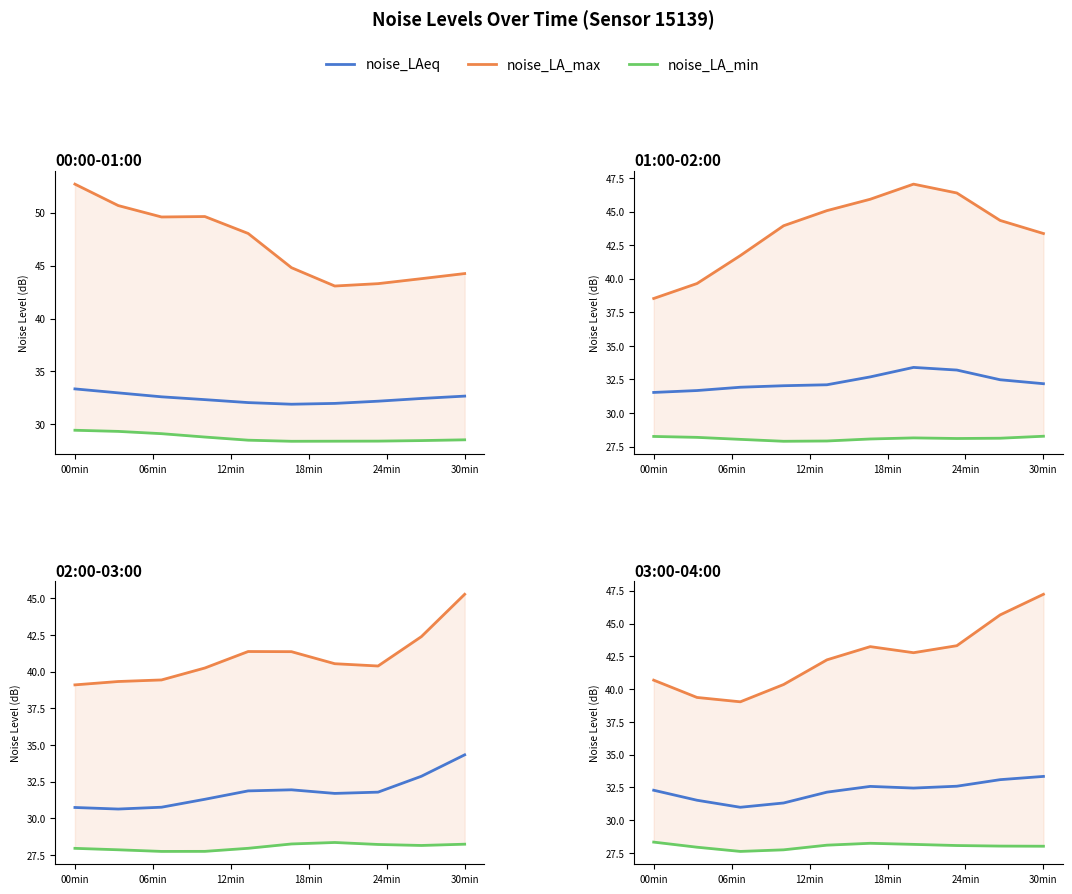

What is the spread (max minus min) of values at 18min?

12.6